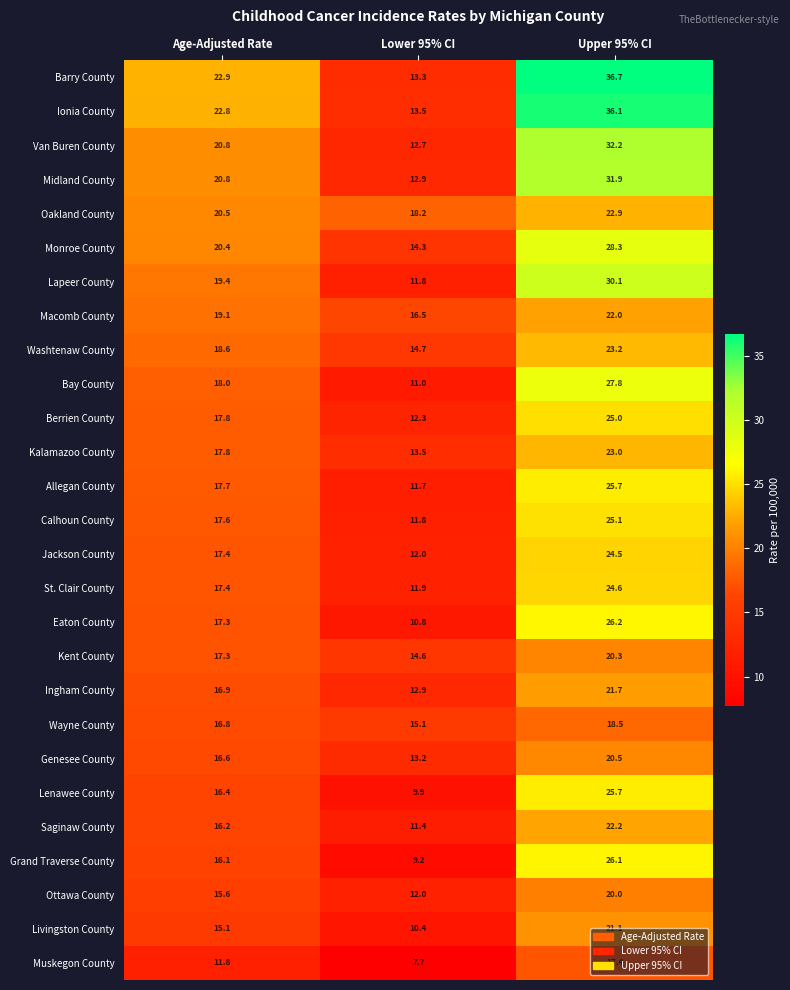

Which series changed the most between Age-Adjusted Rate and Upper 95% CI?

Barry County